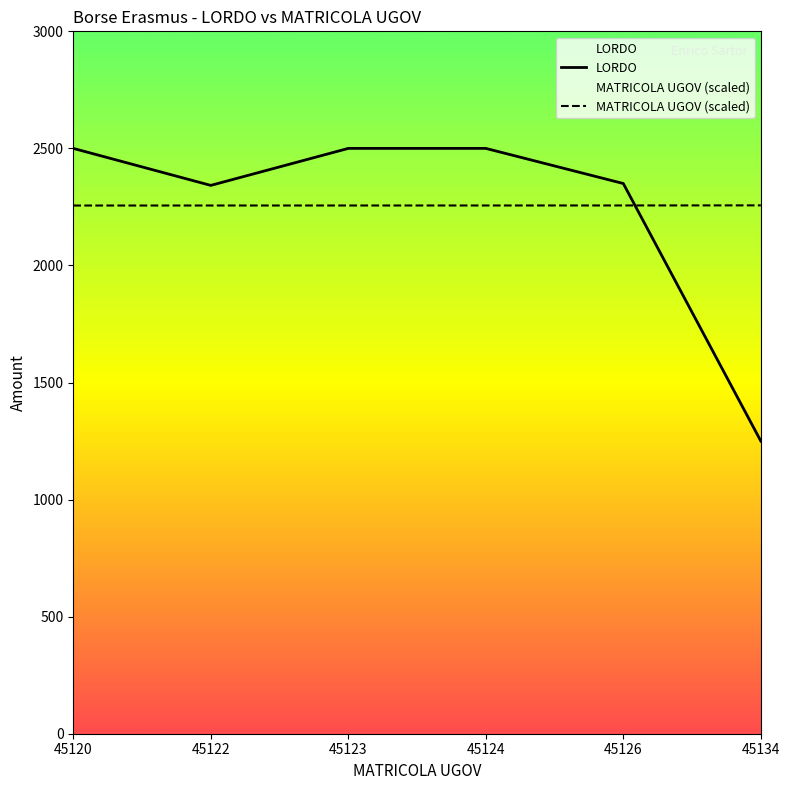

Between which two adjacent categories do MATRICOLA UGOV (scaled) and LORDO first intersect?

45126 and 45134